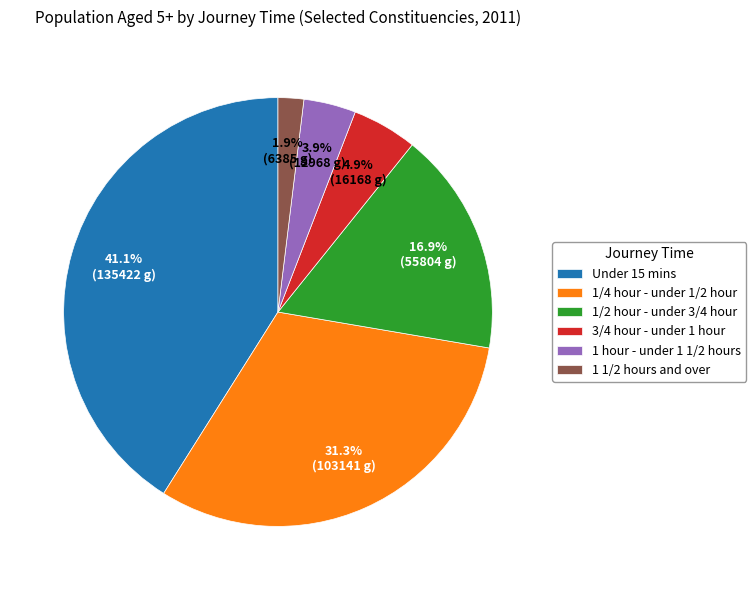

To the nearest percent, what is the average slice percentage?

17%